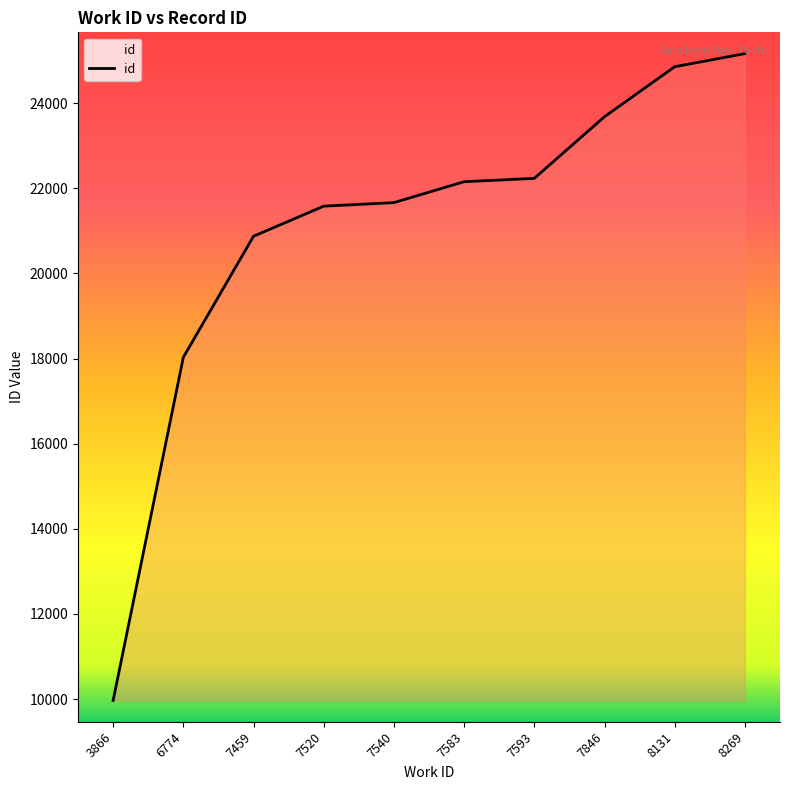

Reading left to right, list all the values displayed in this chart.

9966	18028	20873	21580	21663	22154	22233	23681	24856	25164